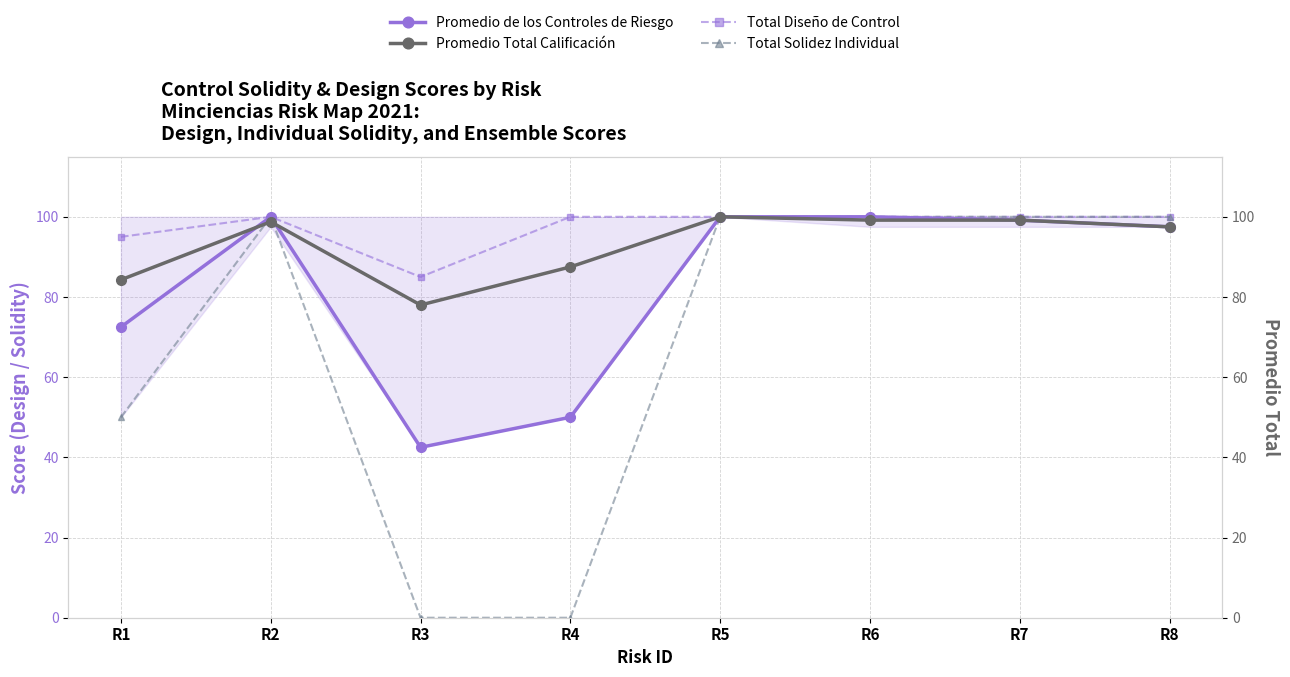

What is the value of the Total Solidez Individual point at the 5th from the left?

100.0